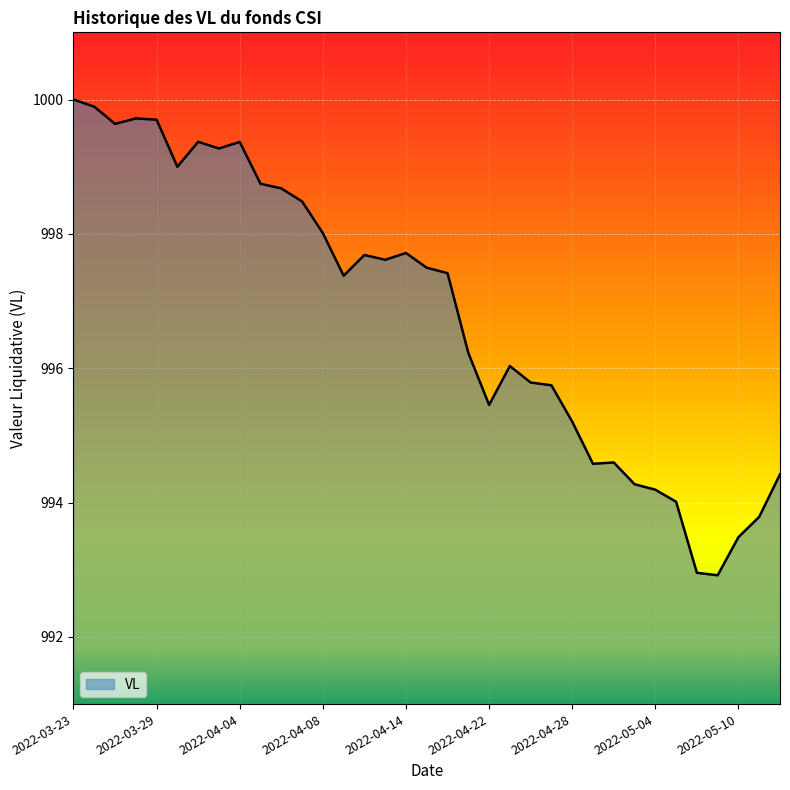

What is the difference between the maximum and minimum values?

7.1